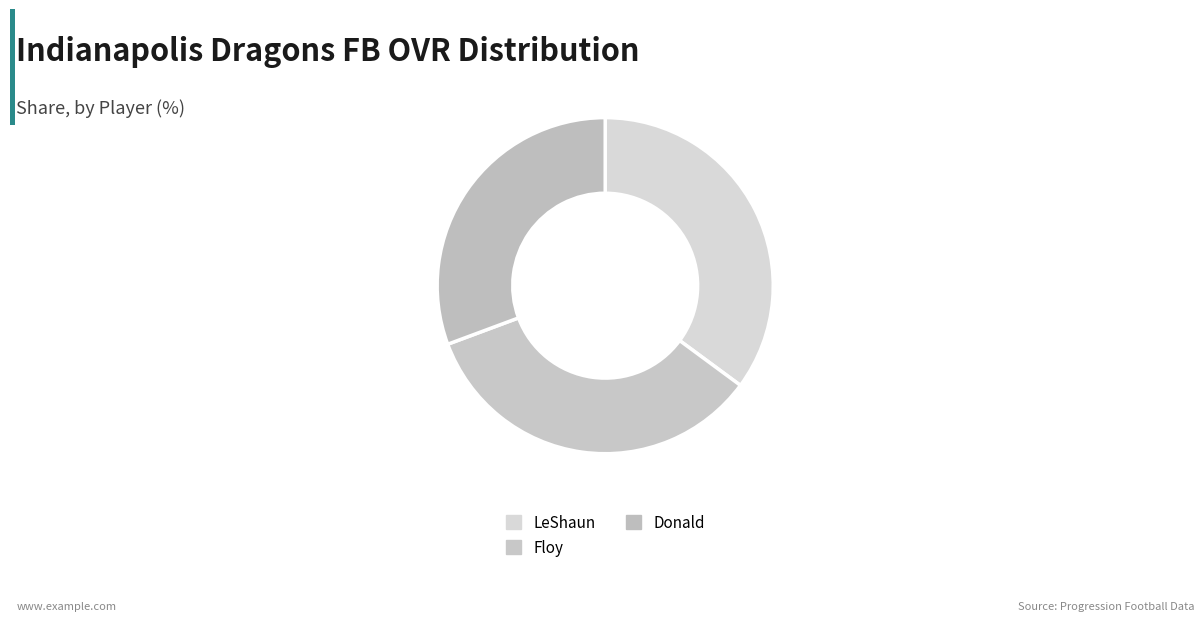

To the nearest percent, what portion does Donald represent?

31%